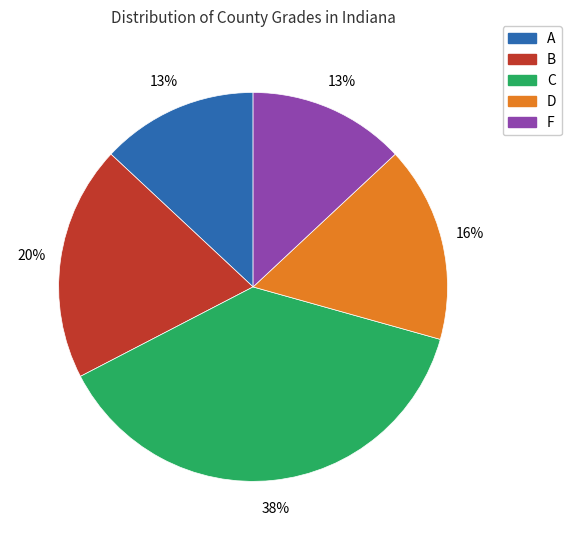

Count the number of slices in the pie.

5